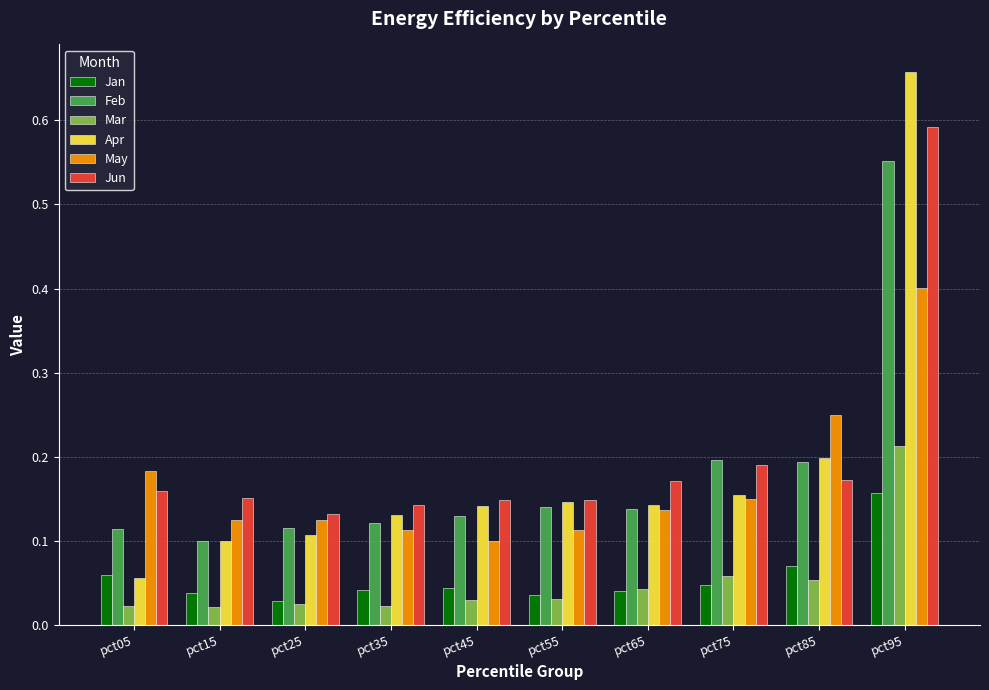

Which series has the widest spread of values?

Apr